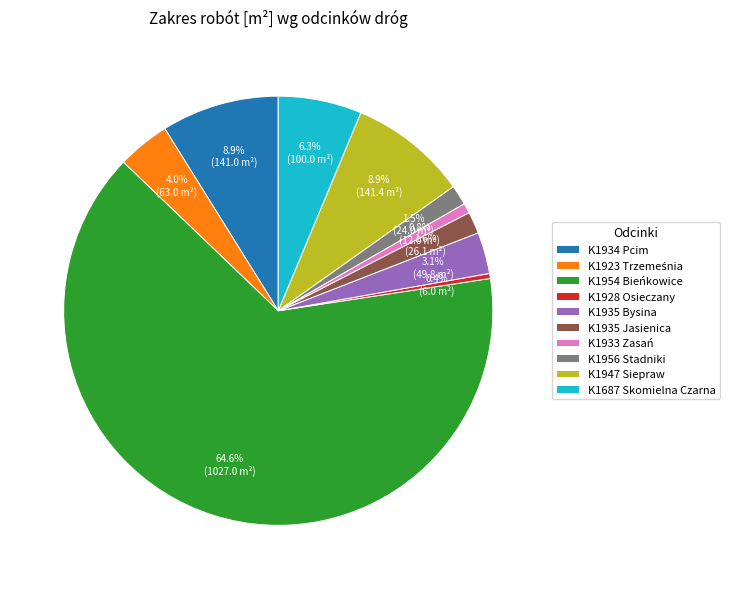

Between K1687 Skomielna Czarna and K1935 Bysina, which is larger?

K1687 Skomielna Czarna